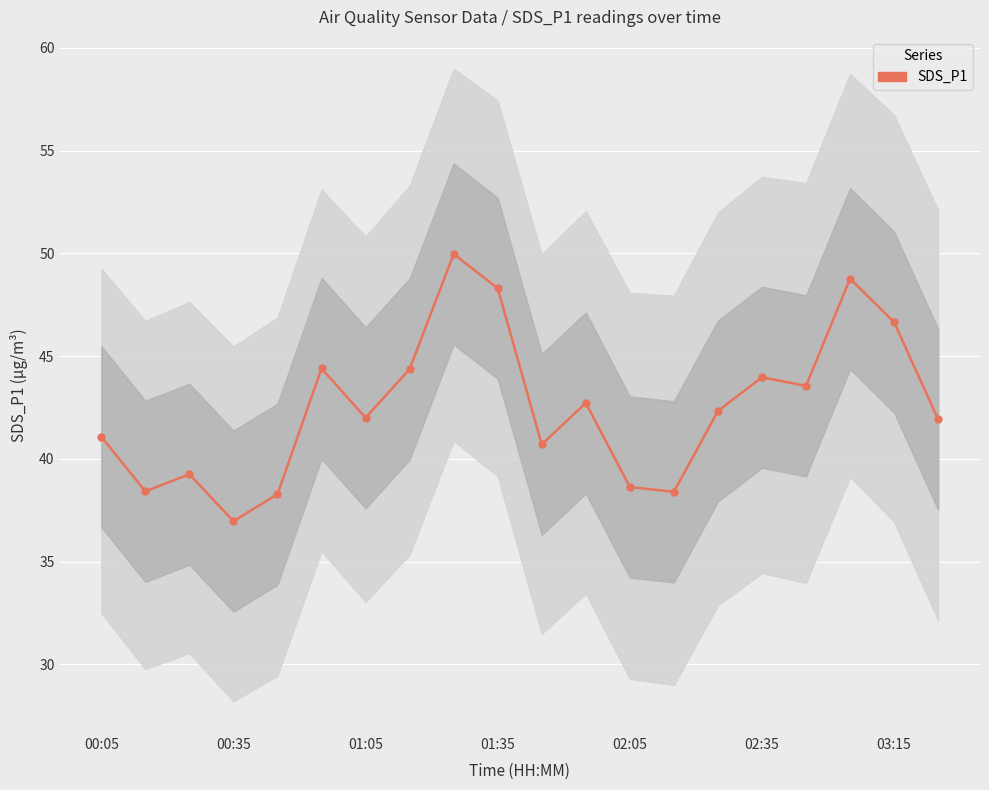

What is the approximate value at 11?

42.7